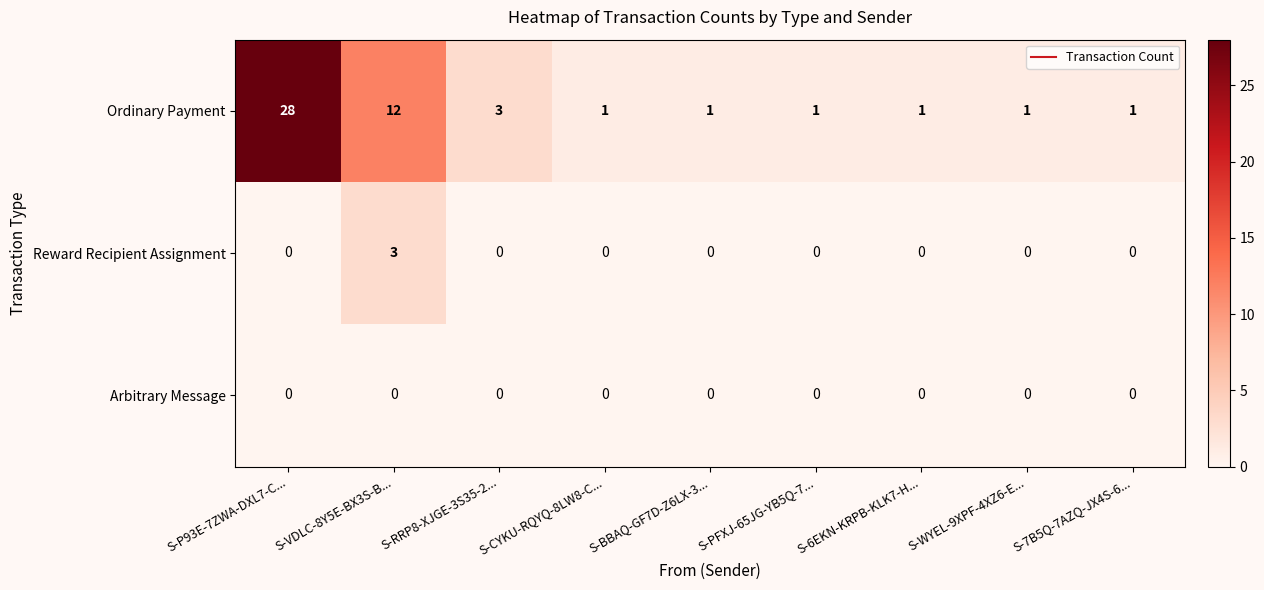

What is the difference between the maximum and minimum values in the Reward Recipient Assignment series?

3